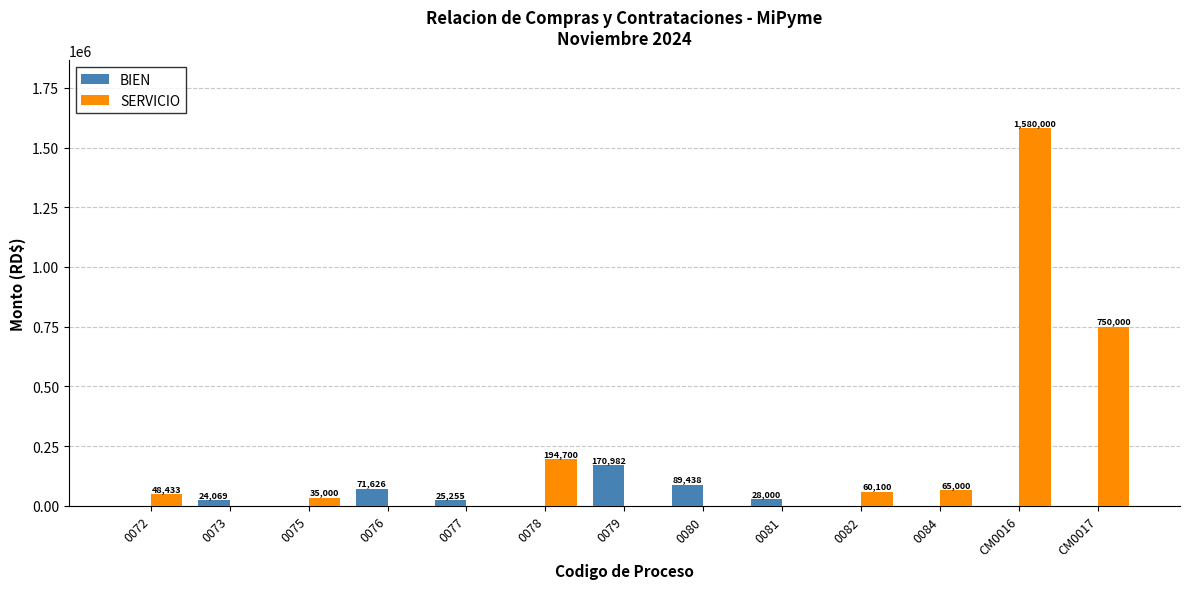

Is it true that BIEN equals -69099.0 at 0078?

False